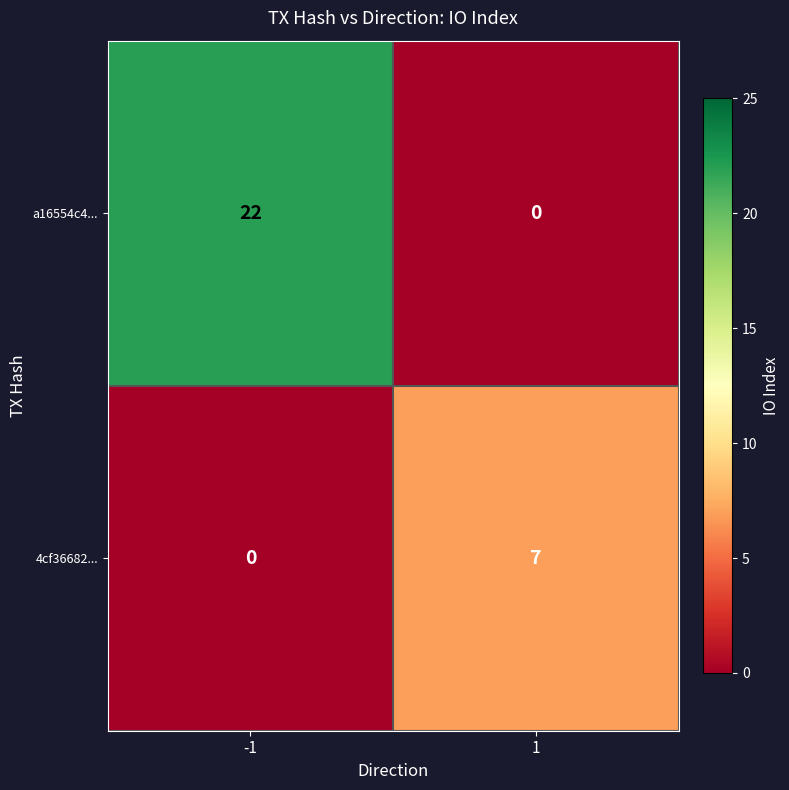

Rank the series by their average value, from lowest to highest.

4cf36682..., a16554c4...